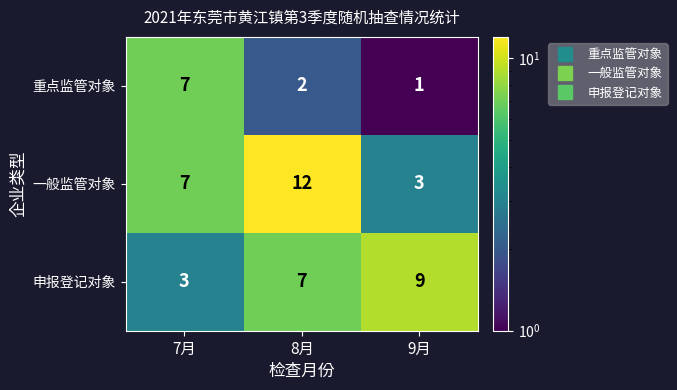

What is the average value of the 一般监管对象 series?

7